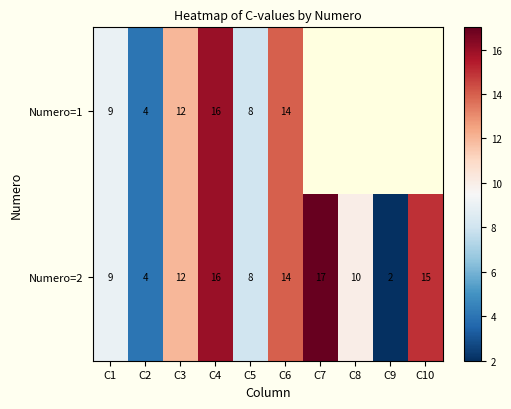

Which label corresponds to the largest value in the chart?

C7